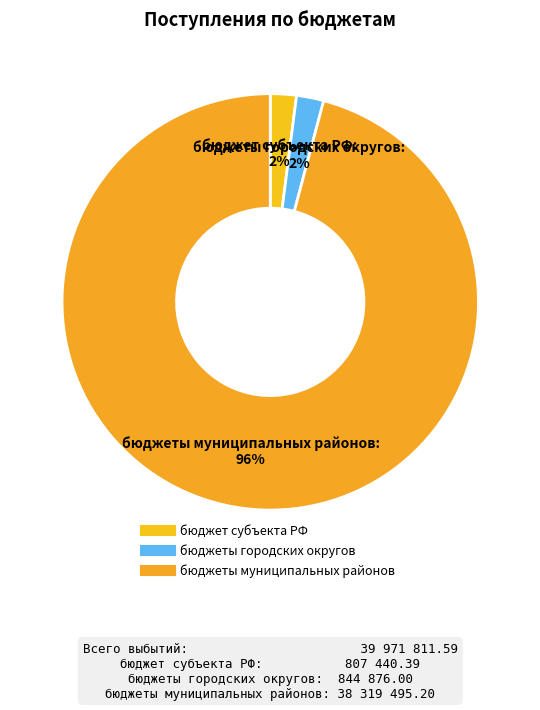

How many segments does this pie chart have?

3